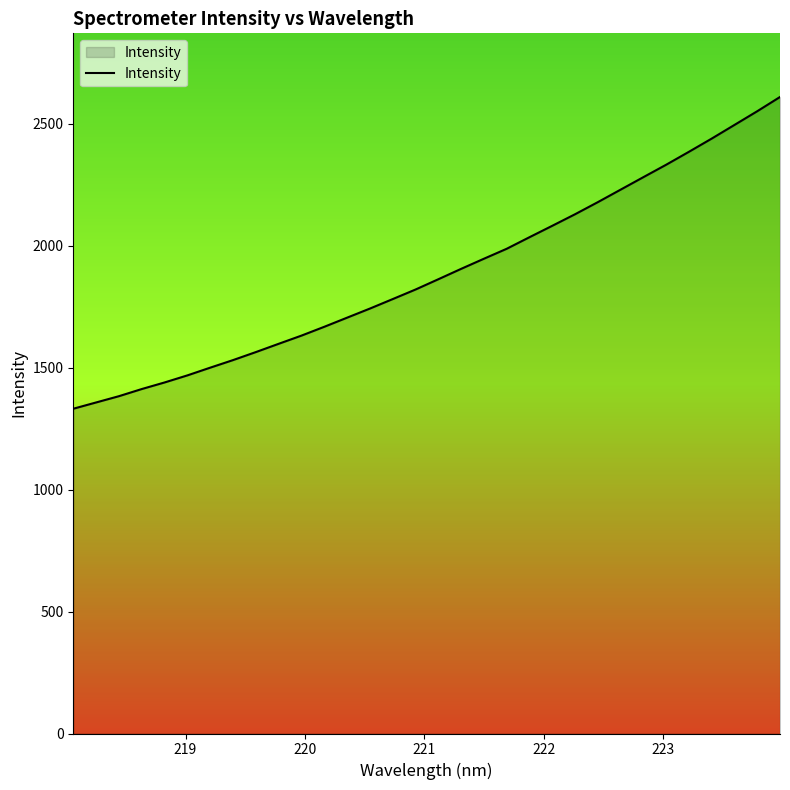

What is the maximum value shown in the chart?

2609.9